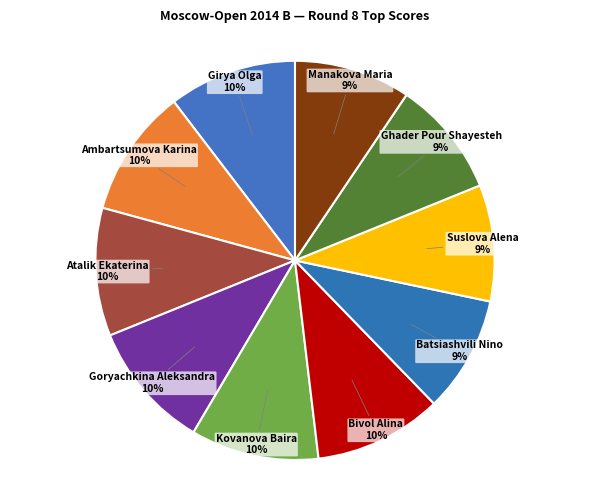

Count the number of slices in the pie.

10